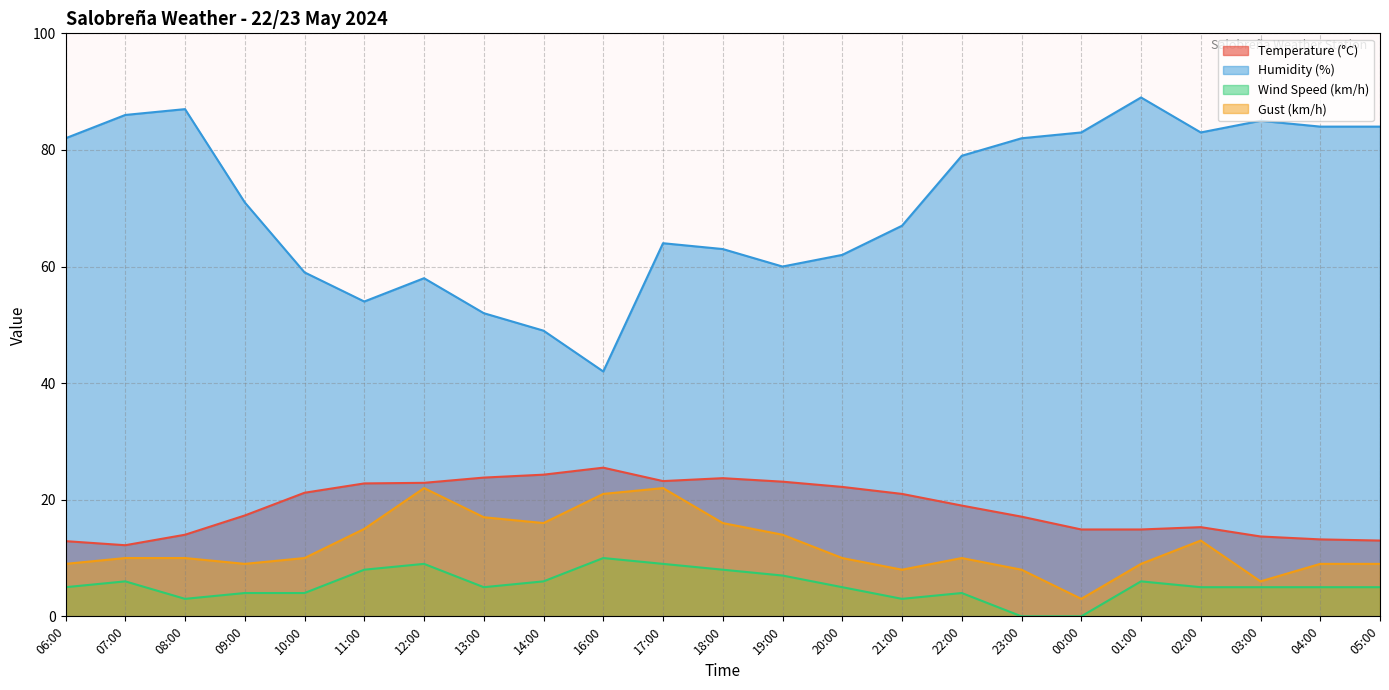

Reading right to left, extract all data points from this chart.

Temperature (°C): 05:00=13.0	04:00=13.2	03:00=13.7	02:00=15.3	01:00=14.9	00:00=14.9	23:00=17.1	22:00=19.0	21:00=21.0	20:00=22.2	19:00=23.1	18:00=23.7	17:00=23.2	16:00=25.5	14:00=24.3	13:00=23.8	12:00=22.9	11:00=22.8	10:00=21.2	09:00=17.3	08:00=14.0	07:00=12.2	06:00=12.9
Humidity (%): 05:00=84.0	04:00=84.0	03:00=85.0	02:00=83.0	01:00=89.0	00:00=83.0	23:00=82.0	22:00=79.0	21:00=67.0	20:00=62.0	19:00=60.0	18:00=63.0	17:00=64.0	16:00=42.0	14:00=49.0	13:00=52.0	12:00=58.0	11:00=54.0	10:00=59.0	09:00=71.0	08:00=87.0	07:00=86.0	06:00=82.0
Wind Speed (km/h): 05:00=5.0	04:00=5.0	03:00=5.0	02:00=5.0	01:00=6.0	00:00=0.0	23:00=0.0	22:00=4.0	21:00=3.0	20:00=5.0	19:00=7.0	18:00=8.0	17:00=9.0	16:00=10.0	14:00=6.0	13:00=5.0	12:00=9.0	11:00=8.0	10:00=4.0	09:00=4.0	08:00=3.0	07:00=6.0	06:00=5.0
Gust (km/h): 05:00=9.0	04:00=9.0	03:00=6.0	02:00=13.0	01:00=9.0	00:00=3.0	23:00=8.0	22:00=10.0	21:00=8.0	20:00=10.0	19:00=14.0	18:00=16.0	17:00=22.0	16:00=21.0	14:00=16.0	13:00=17.0	12:00=22.0	11:00=15.0	10:00=10.0	09:00=9.0	08:00=10.0	07:00=10.0	06:00=9.0